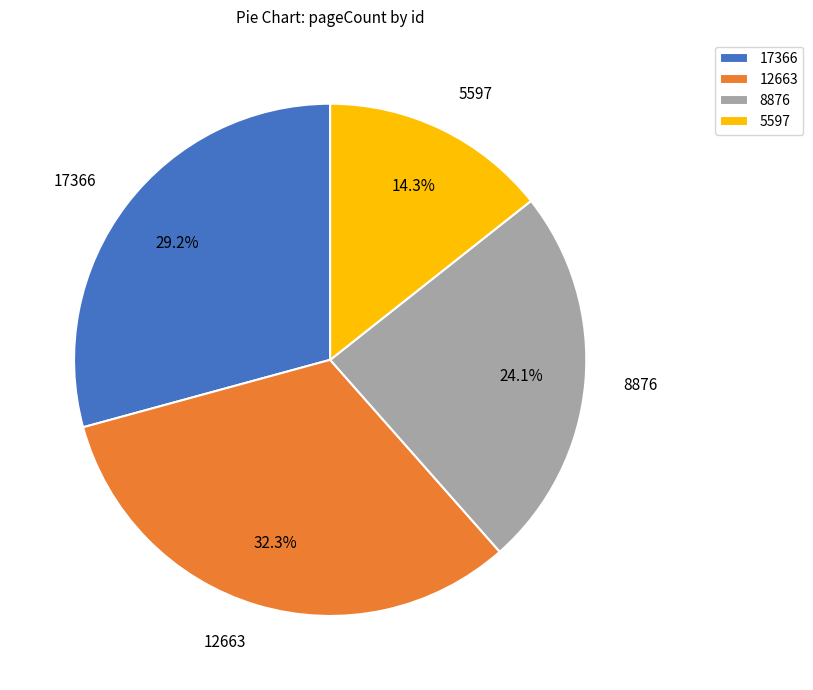

How many slices are in this pie chart?

4